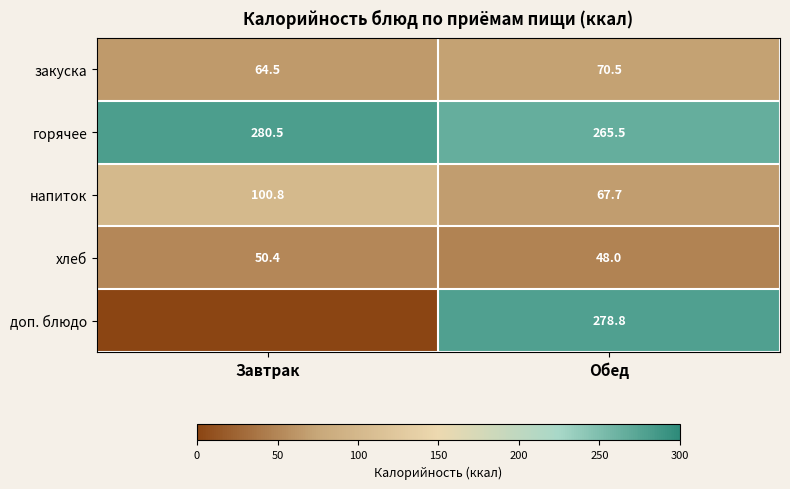

What is the spread (max minus min) of values at Обед?

230.8